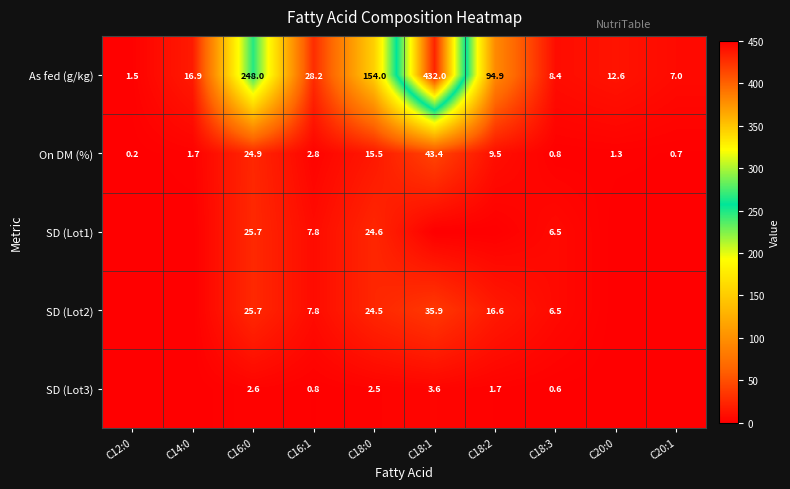

At which label does As fed (g/kg) reach its minimum?

C12:0